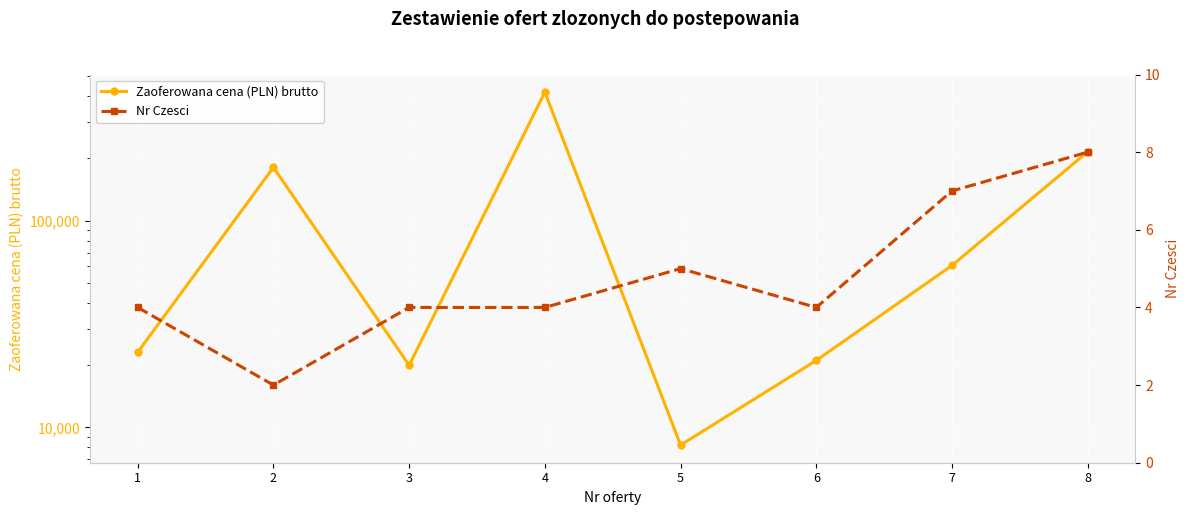

Count the number of data series in this chart.

2